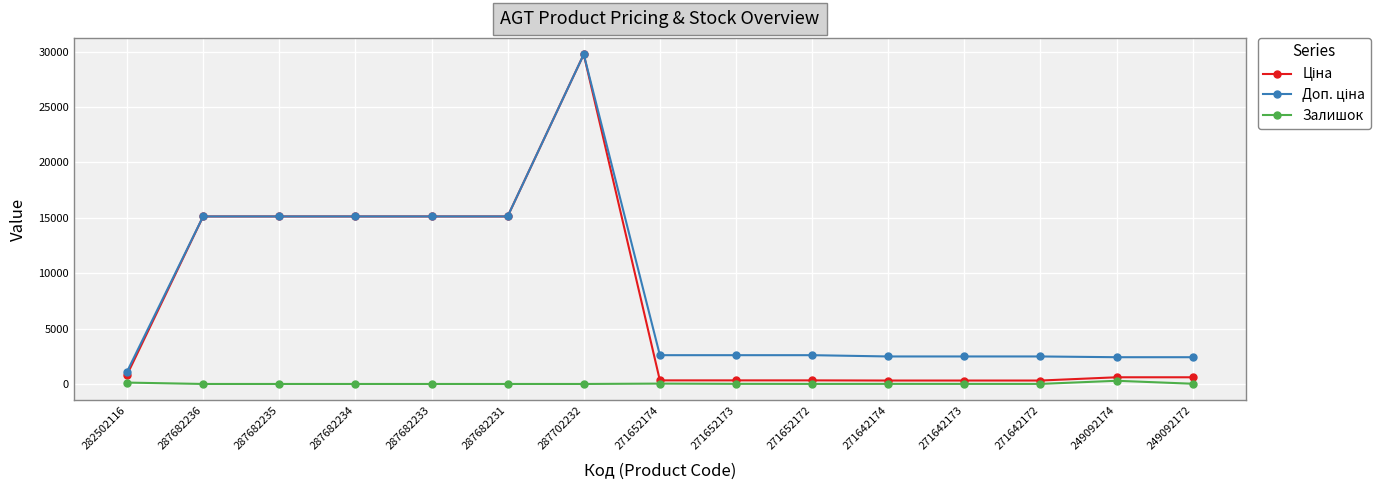

What position from the right is 249092174?

2